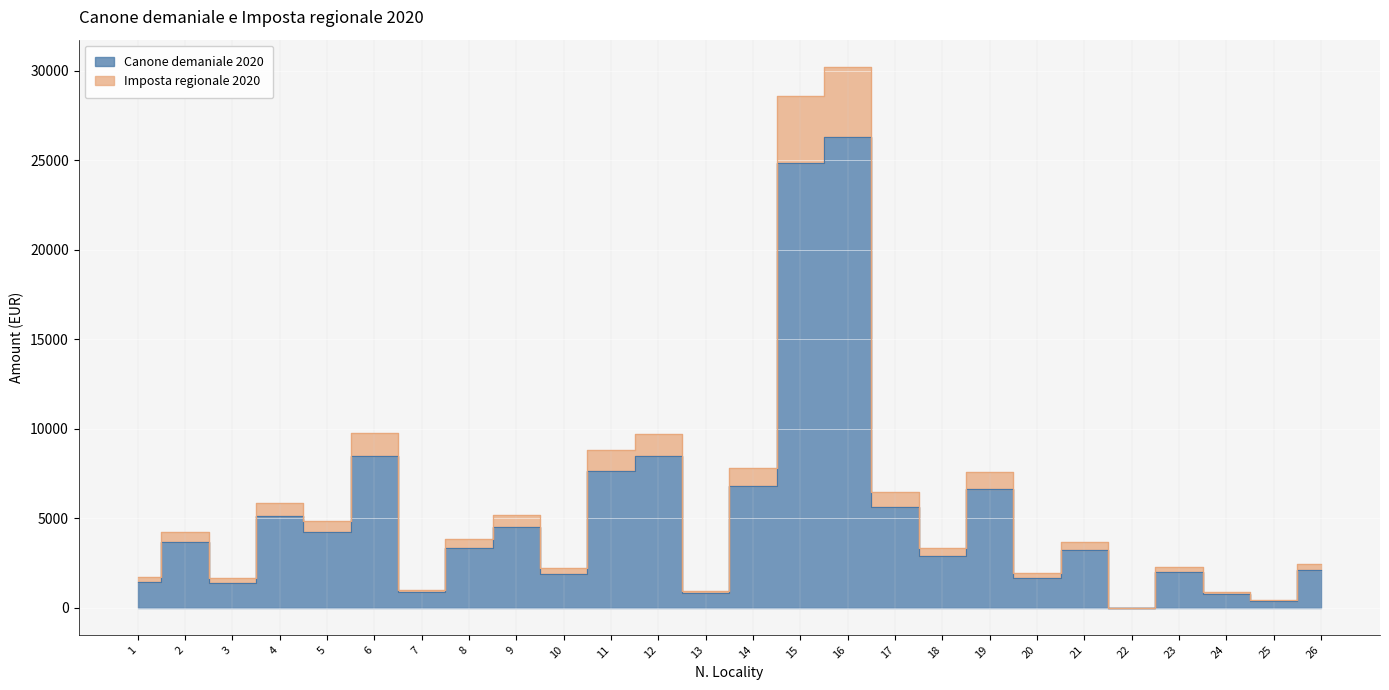

What is the spread (max minus min) of values at 16?

3941.3